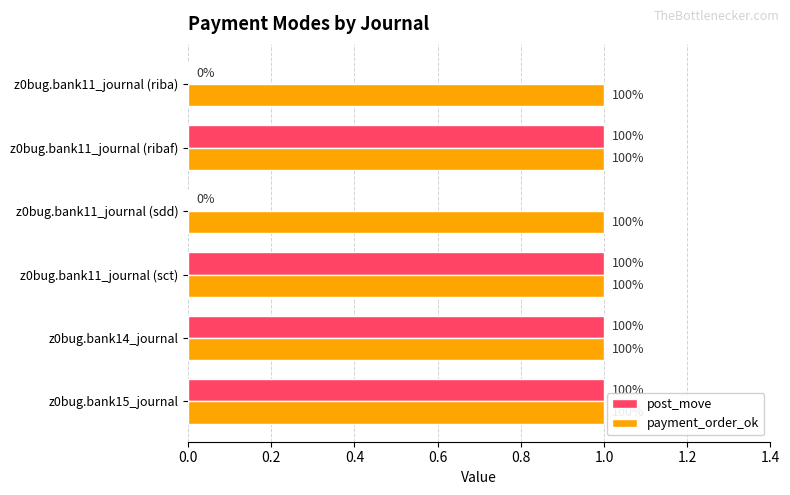

How many values in post_move are above zero?

4